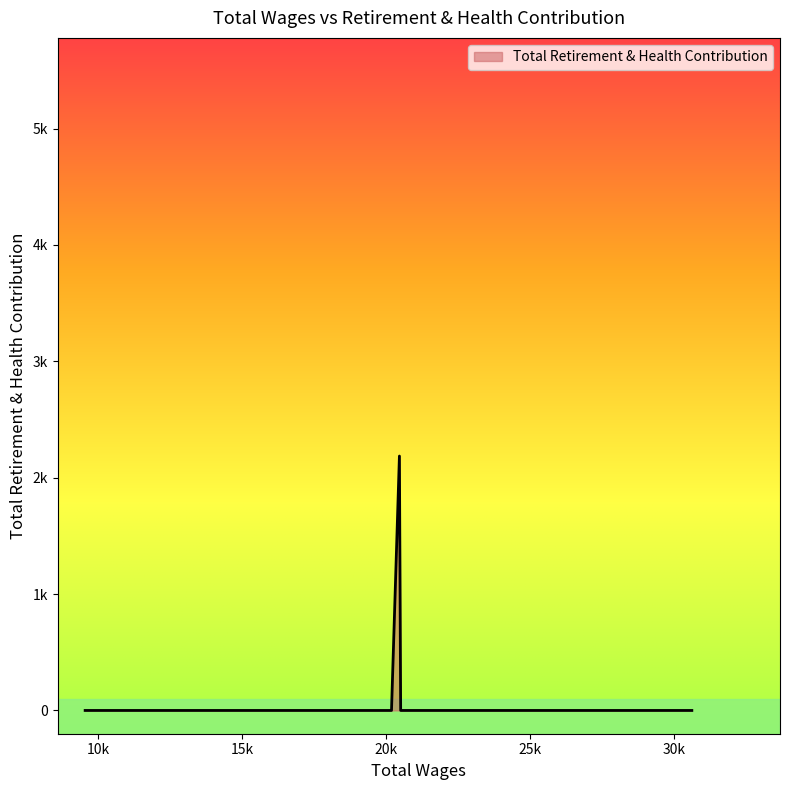

At which category does the chart reach its minimum across all series?

30610.0